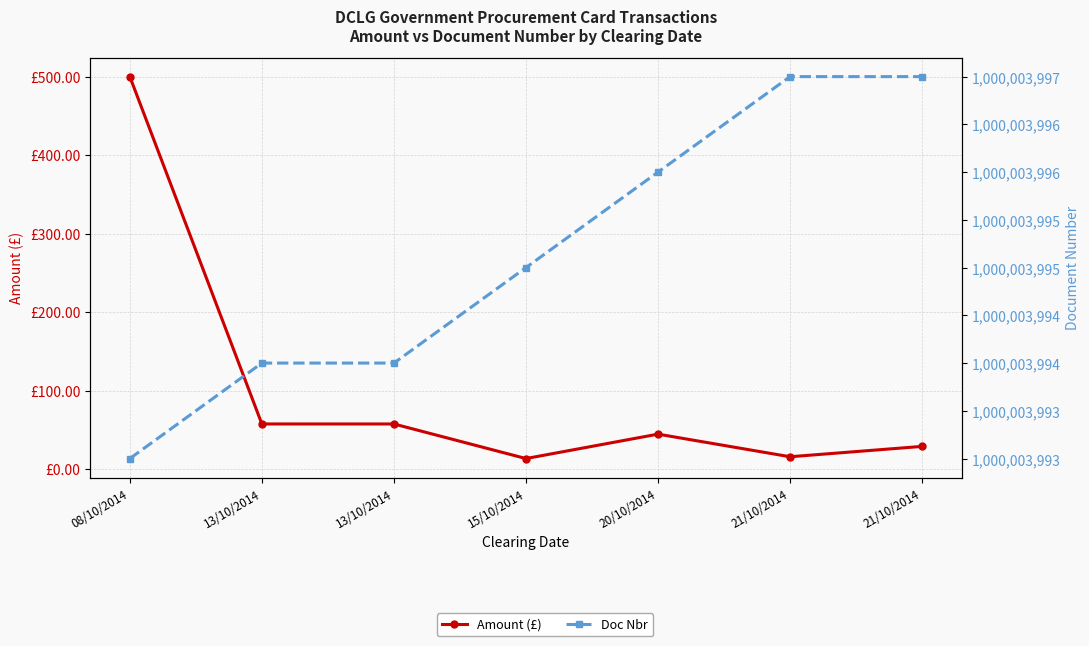

Where does the Doc Nbr series first go above 1000003995?

20/10/2014